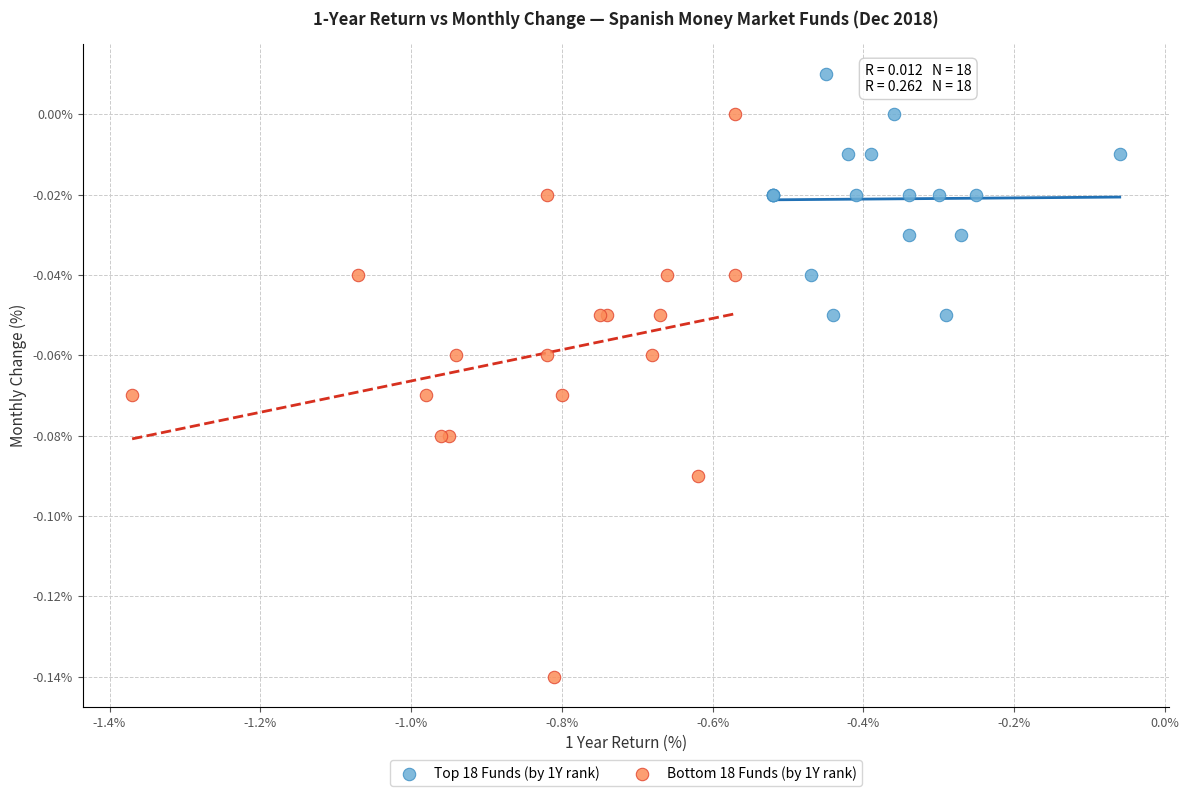

Which series has the widest spread of Y values?

Bottom 18 Funds (by 1Y rank)